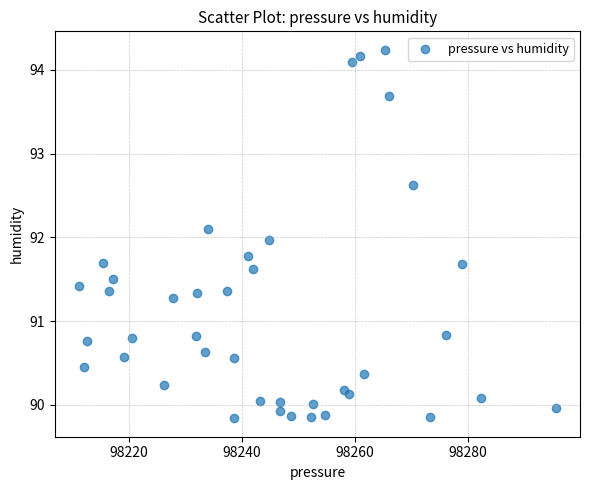

What is the range of Y values (max minus min)?

4.4